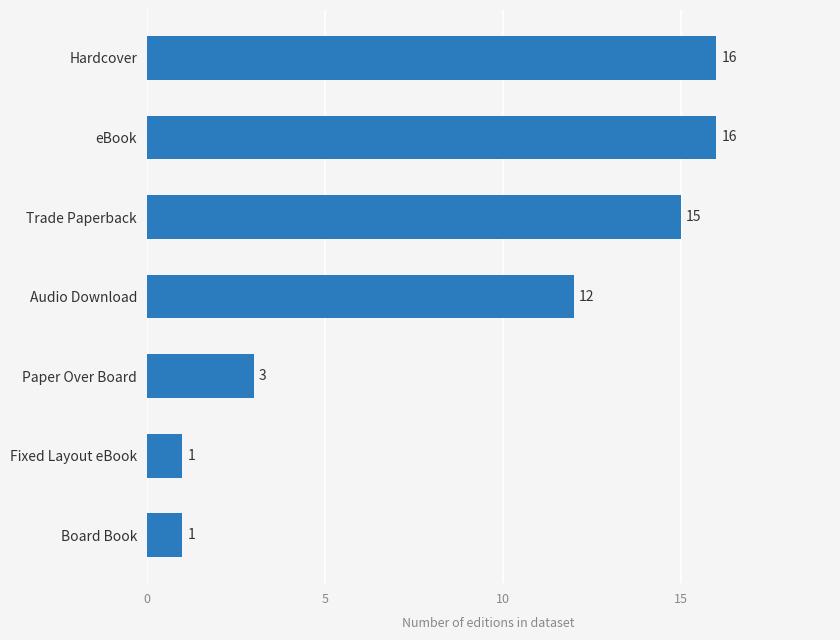

Reading bottom to top, transcribe all the data shown in this chart.

1	1	3	12	15	16	16